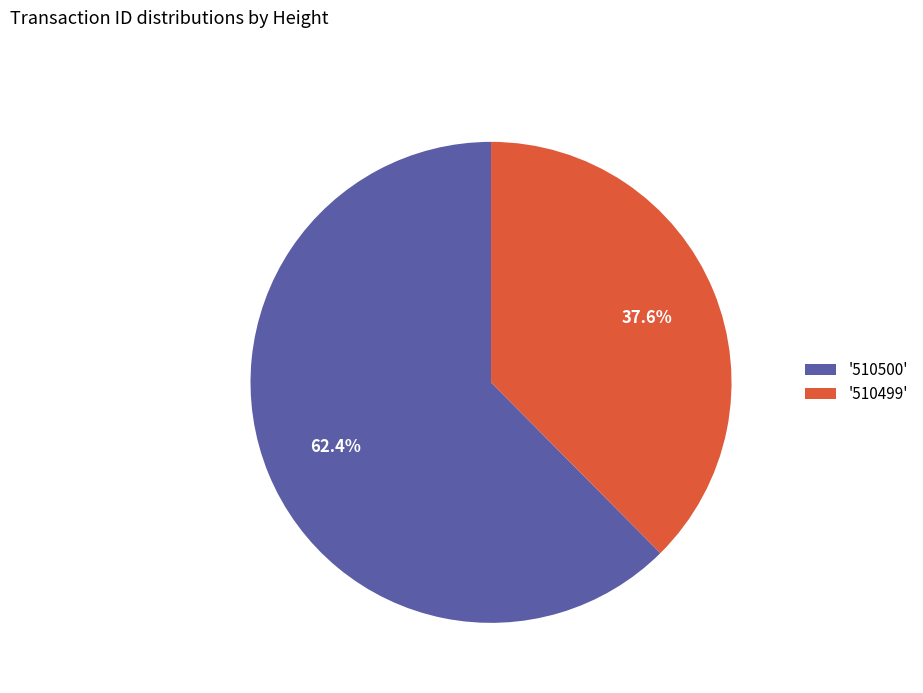

Approximately how many times larger is the value at '510500' compared to '510499'?

1.7